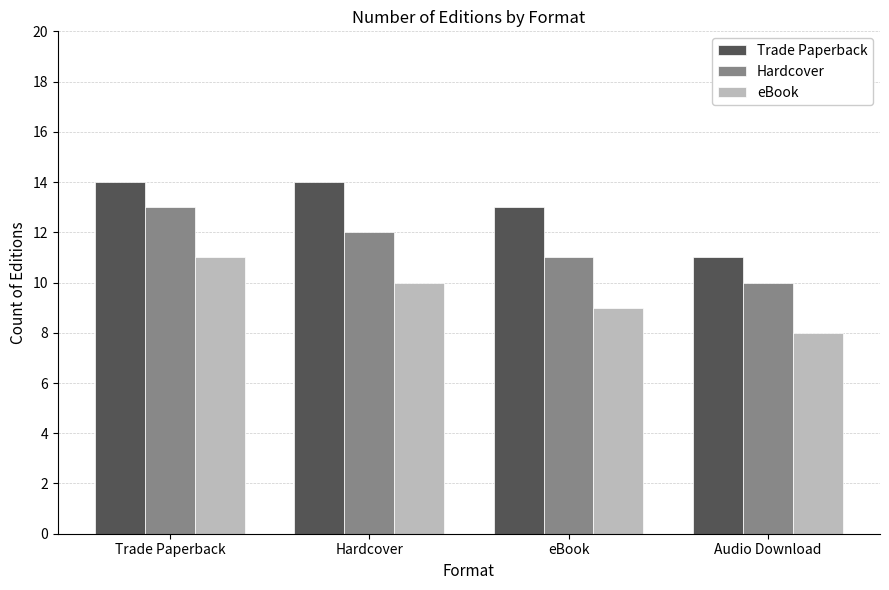

The eBook series shows 2 at Trade Paperback. True or false?

False